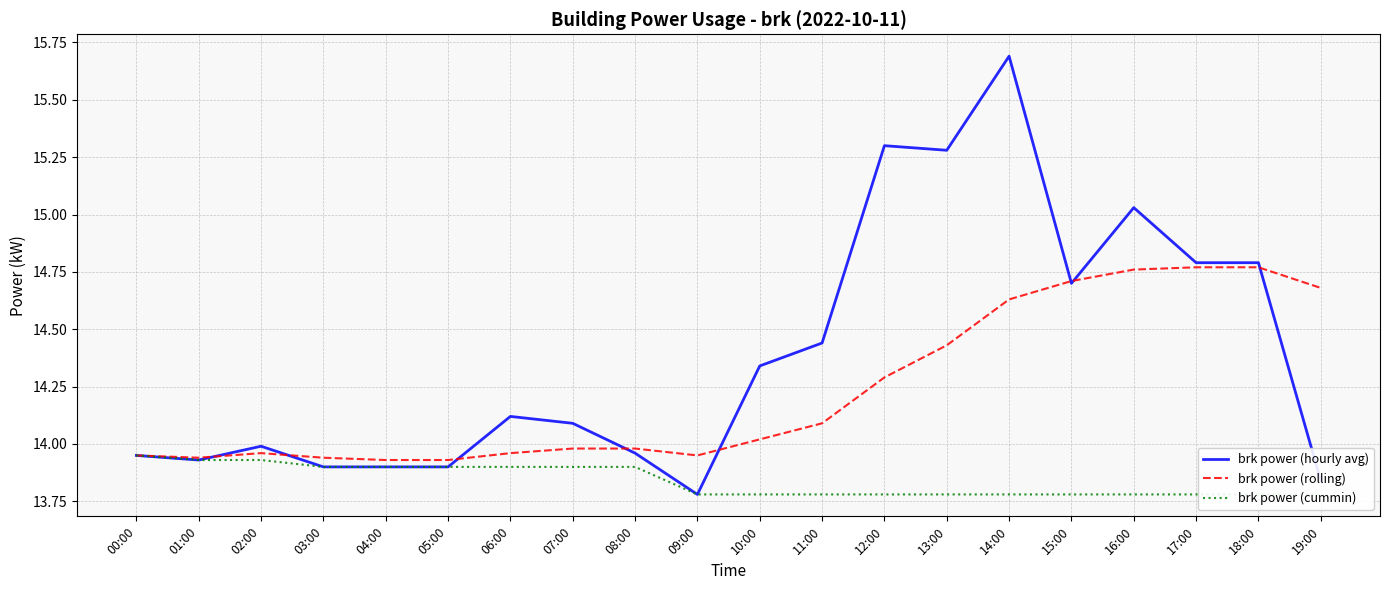

True or false: brk power (cummin) and brk power (hourly avg) cross at least once.

False